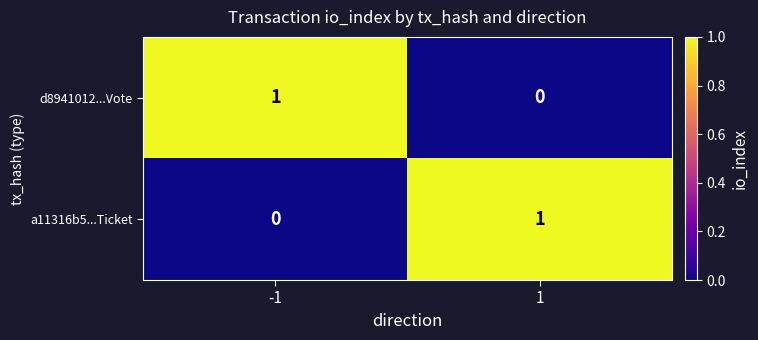

The value of d8941012...Vote at 1 is -1. True or false?

False